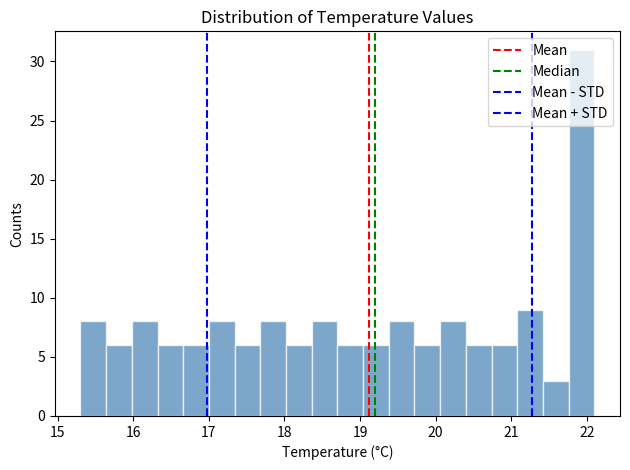

Read against the x-axis, roughly where is the centre of the tallest bar?

21.9